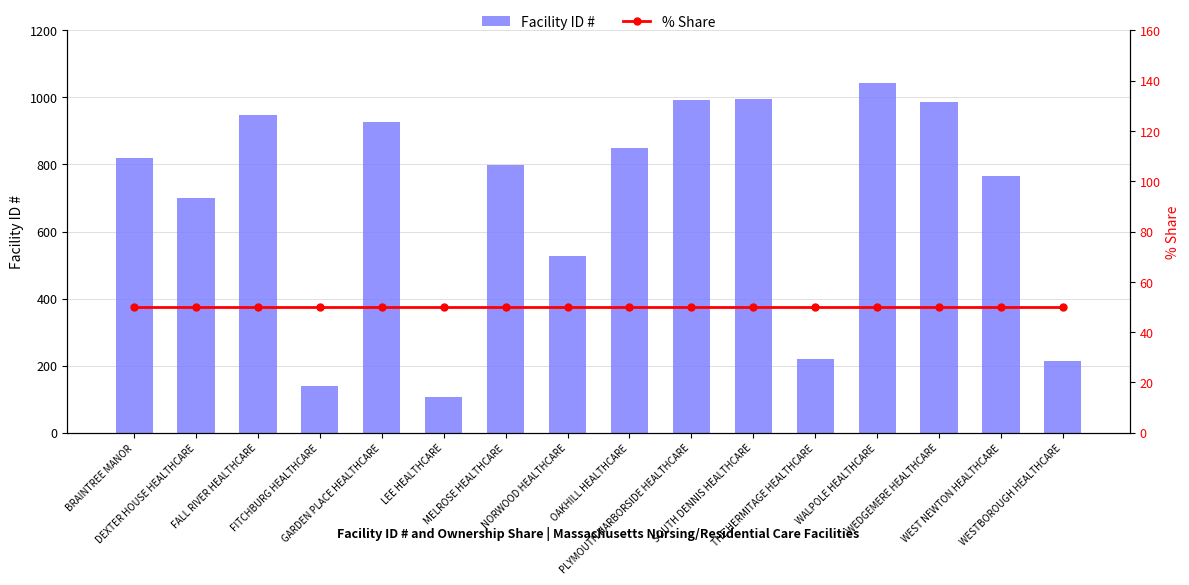

What is the spread (max minus min) of values at SOUTH DENNIS HEALTHCARE?

945